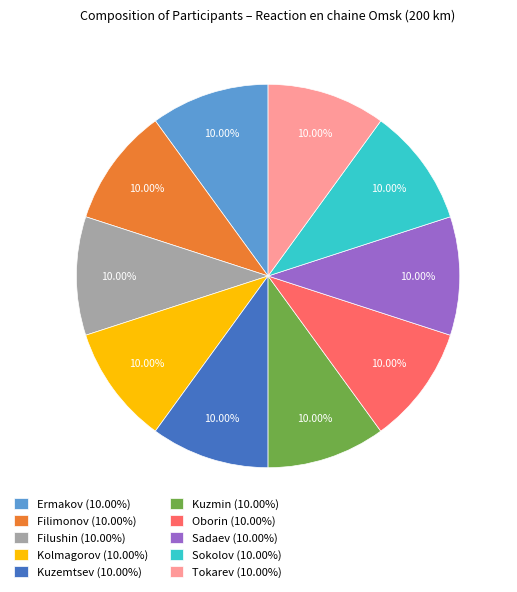

To the nearest percent, what percentage of the pie is Kolmagorov?

10%